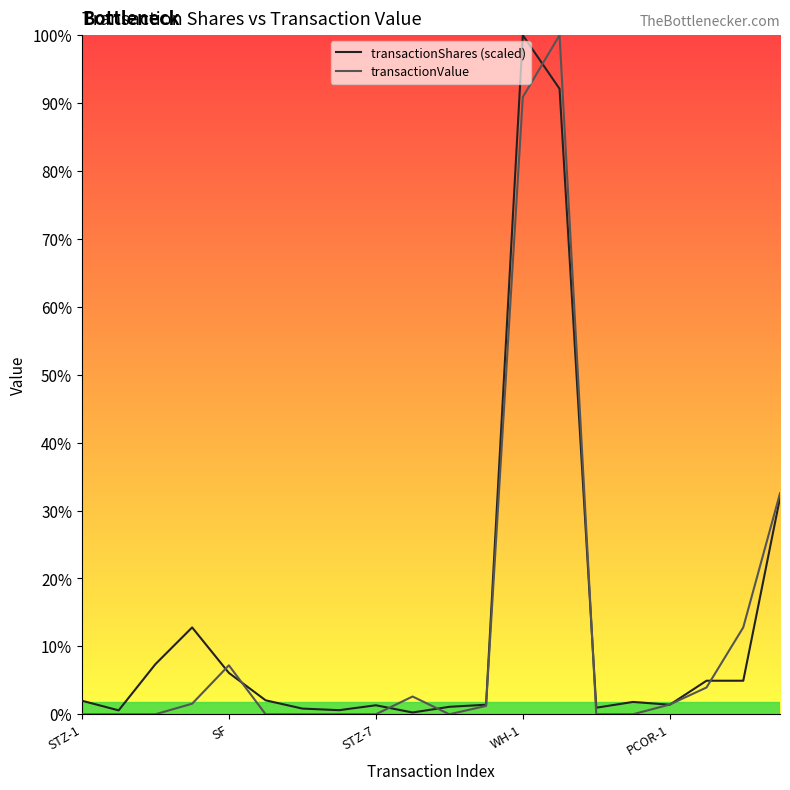

How many lines are shown in the chart?

2